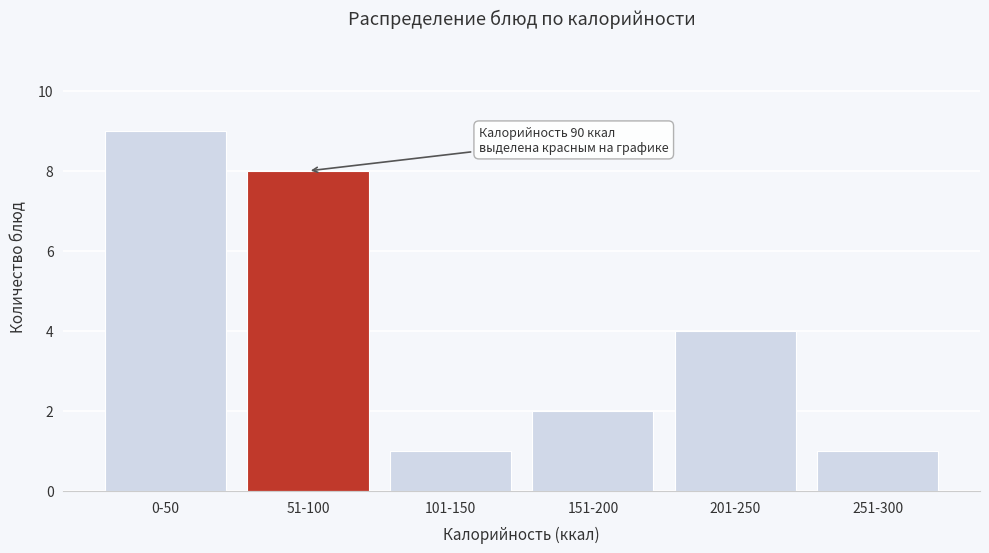

Reading left to right, list all the values displayed in this chart.

9	8	1	2	4	1